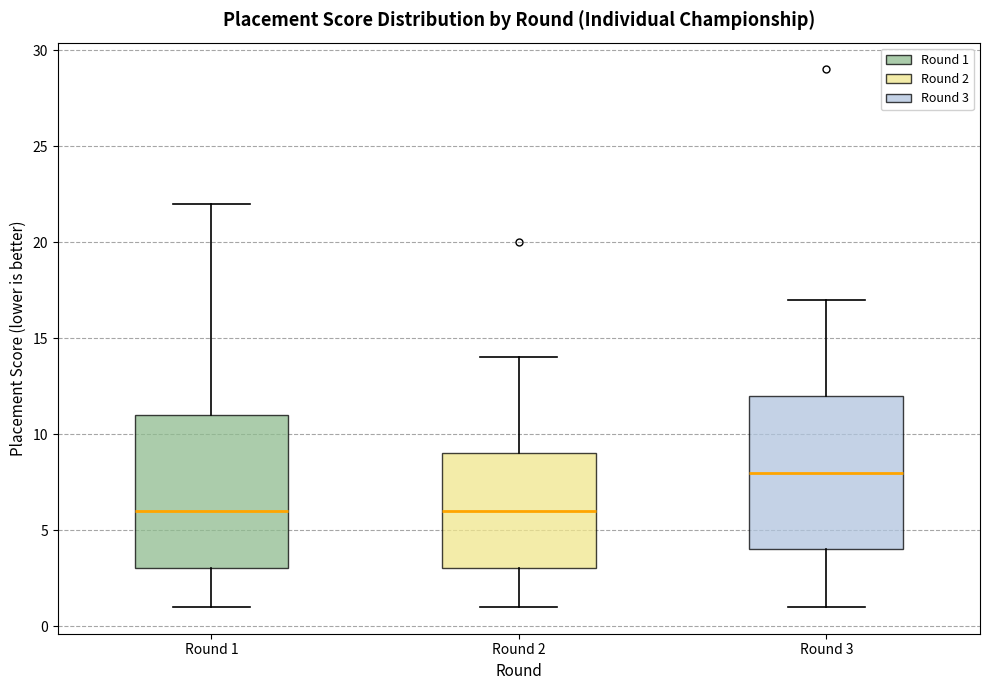

Where does the lower whisker of the box for Round 3 end on the y-axis? The values are not printed on the chart, so give them approximately, as read against the axis.

1